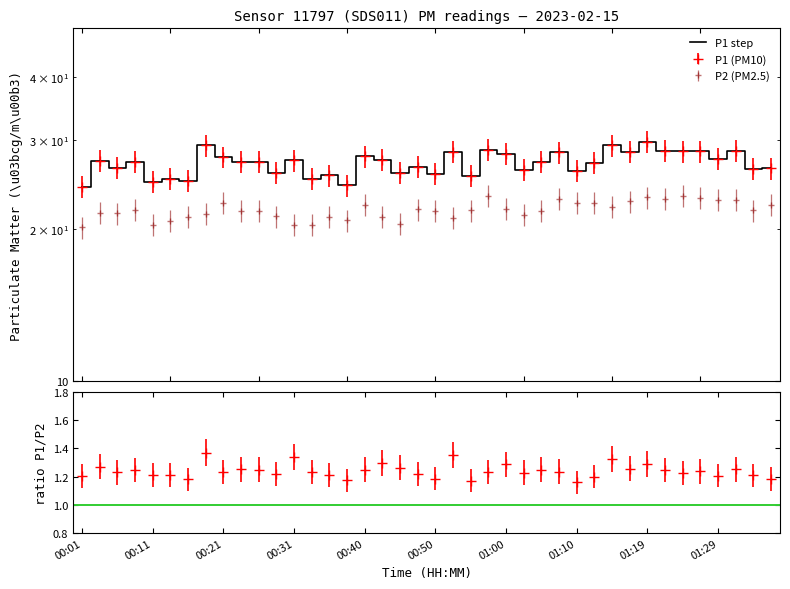

Which series has the widest spread of values?

P1